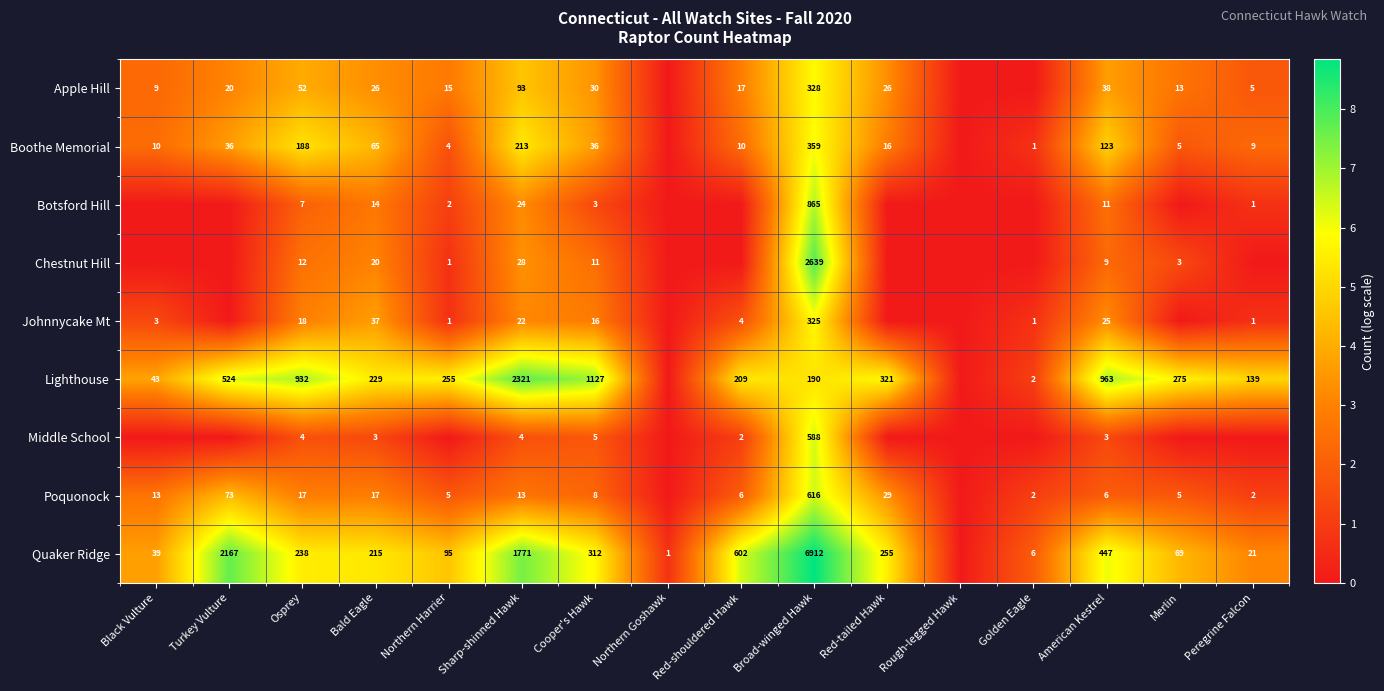

True or false: Chestnut Hill has a value of 1 at Northern Harrier.

True